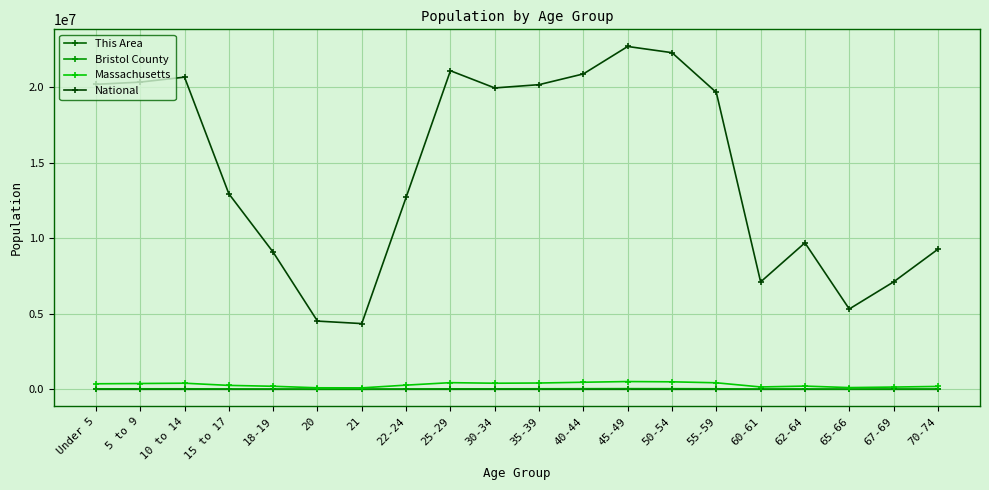

What is the total value across all series at 70-74?

9486312